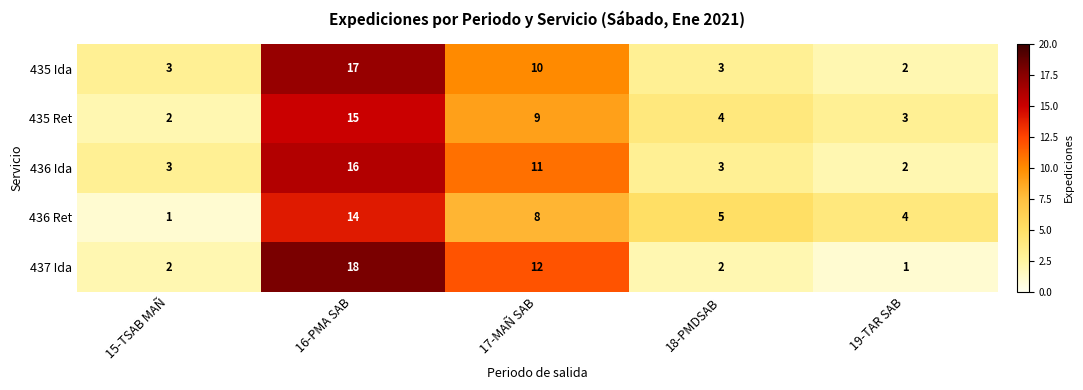

What is the difference between the highest and lowest values at 18-PMDSAB?

3